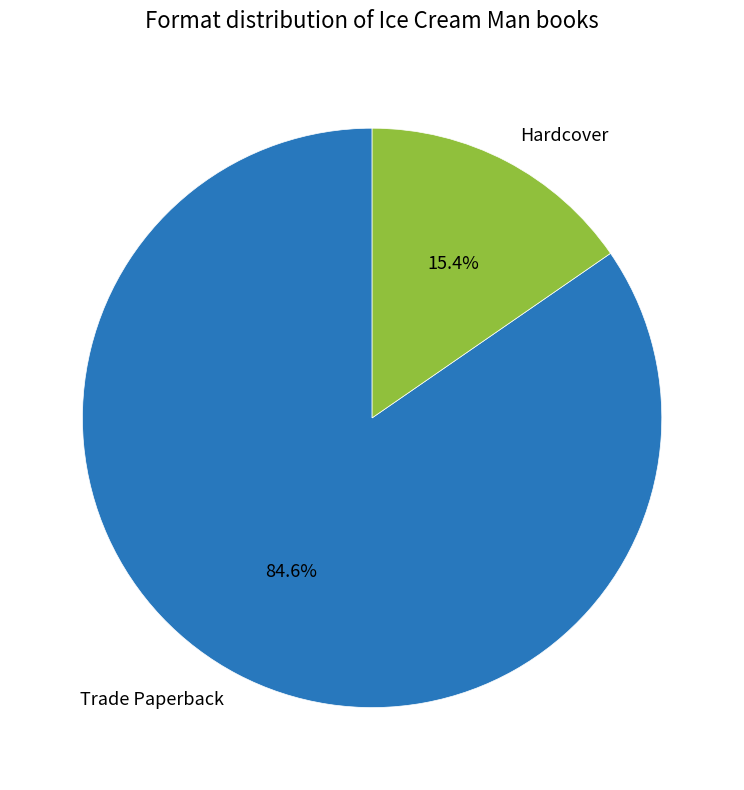

Count the number of slices in the pie.

2